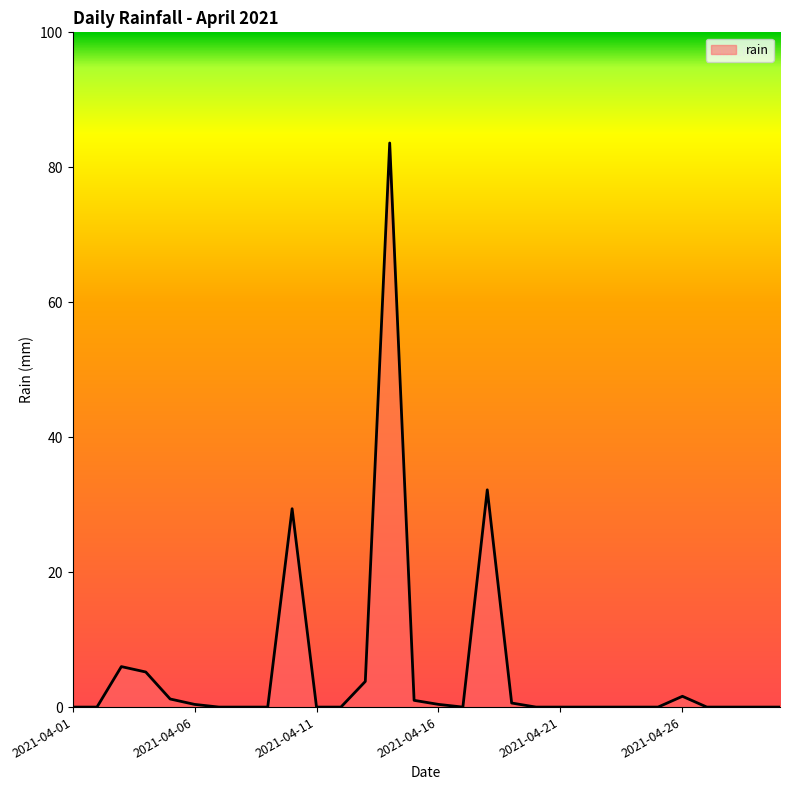

How many lines are shown in the chart?

1